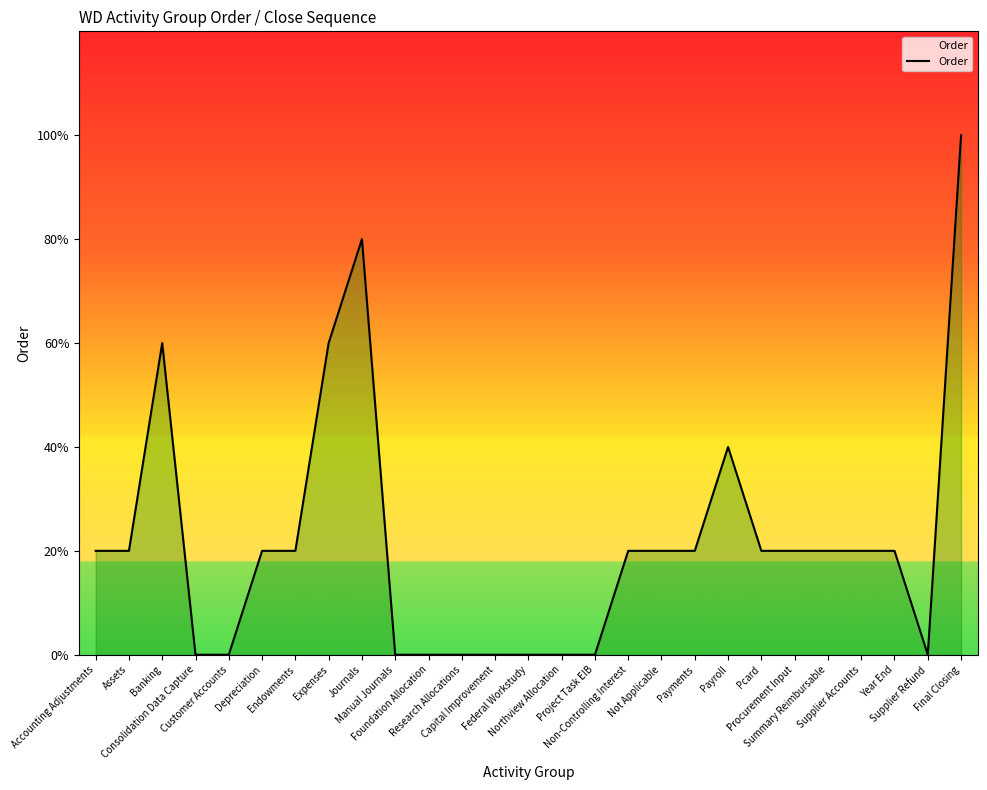

How many positive values are there?

17